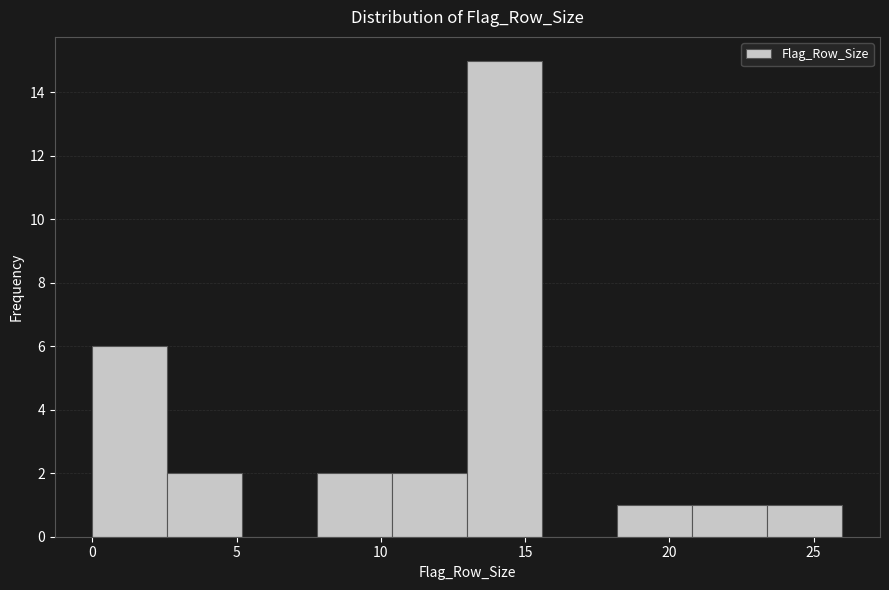

What is the height of the bar covering 23.4 to 26.0 on the x-axis? Neither the bar edges nor the heights are printed on the chart, so give them approximately, as read against the axes.

1